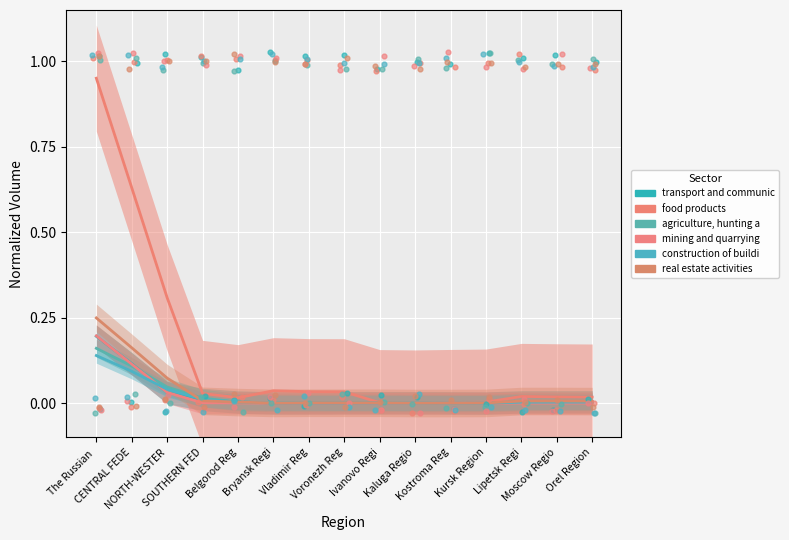

At how many categories does at least one series exceed 0?

15